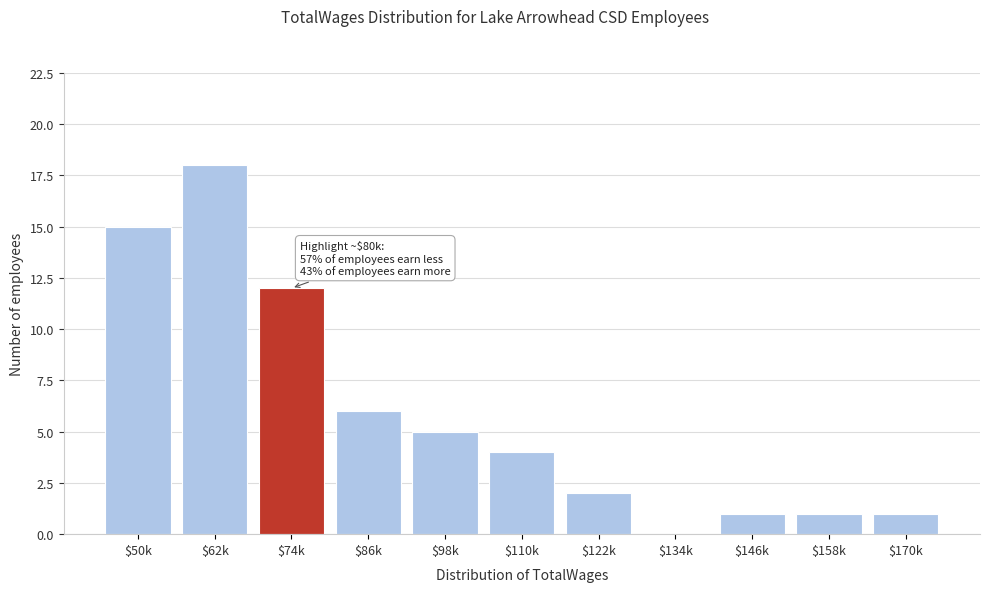

Which label corresponds to the largest value in the chart?

$62k